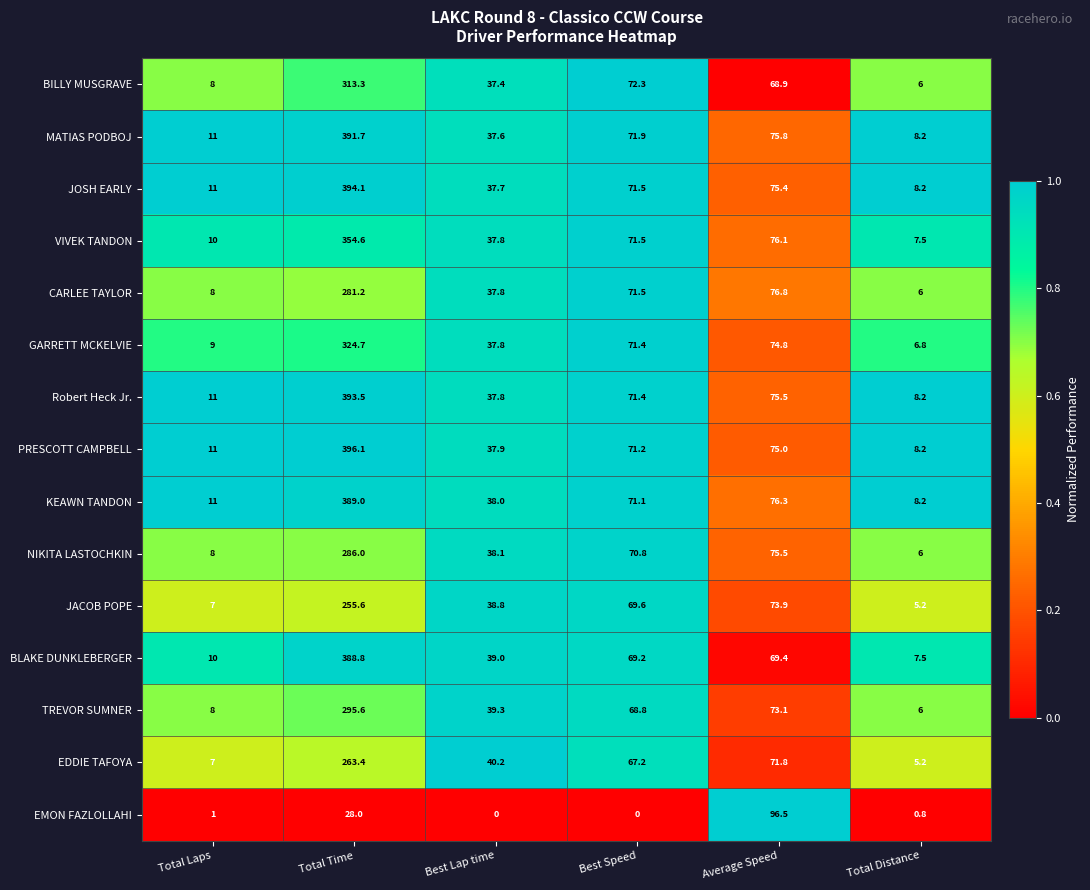

Rank the series by their maximum value, from lowest to highest.

EMON FAZLOLLAHI, JACOB POPE, EDDIE TAFOYA, CARLEE TAYLOR, NIKITA LASTOCHKIN, TREVOR SUMNER, BILLY MUSGRAVE, GARRETT MCKELVIE, VIVEK TANDON, BLAKE DUNKLEBERGER, KEAWN TANDON, MATIAS PODBOJ, Robert Heck Jr., JOSH EARLY, PRESCOTT CAMPBELL